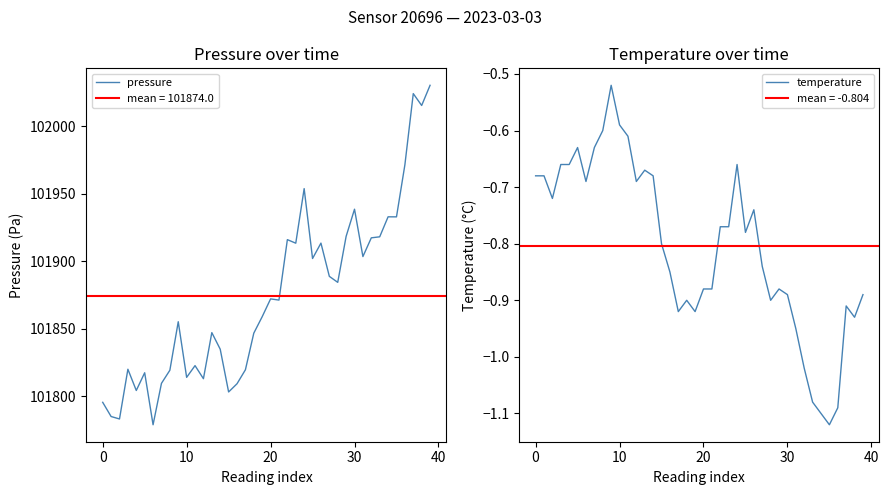

What is the label of the 24th point from the right?

16